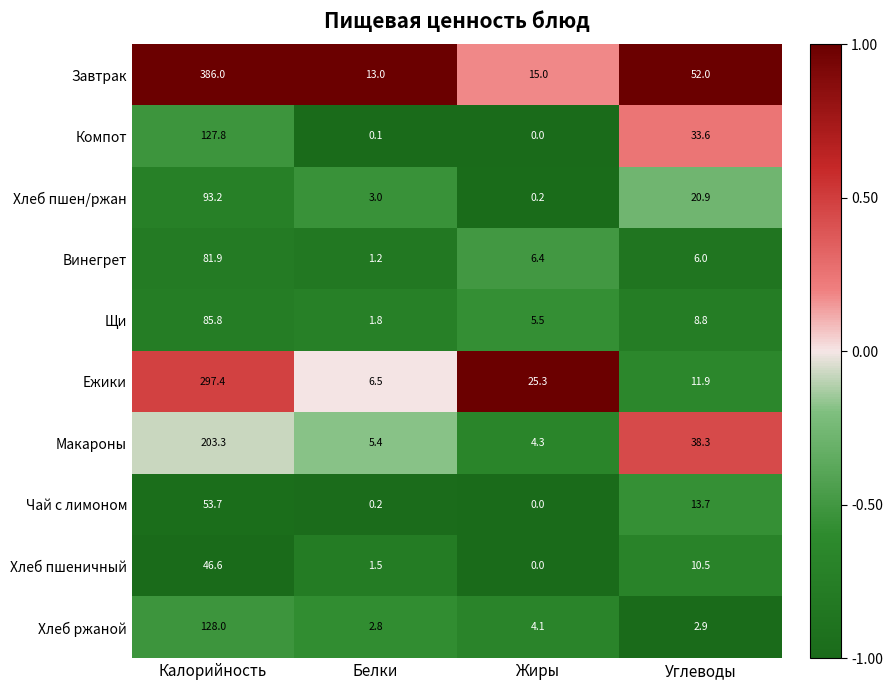

What is the greatest value displayed?

386.0